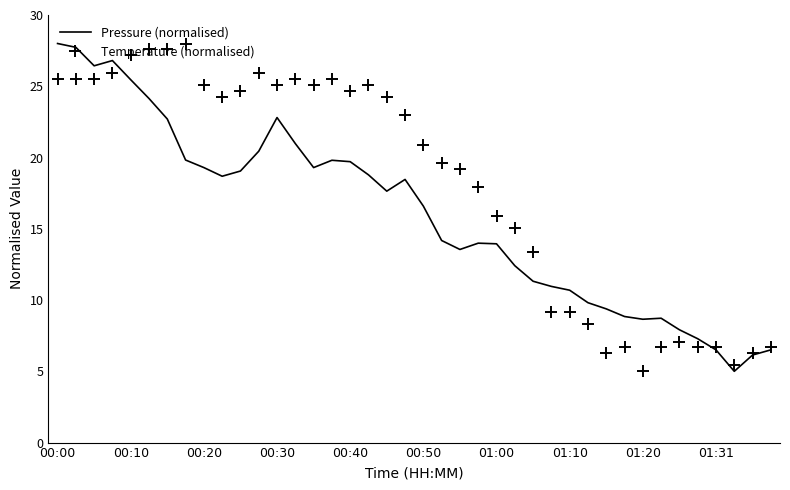

List the series in order of their overall mean, lowest first.

Pressure (normalised), Temperature (normalised)